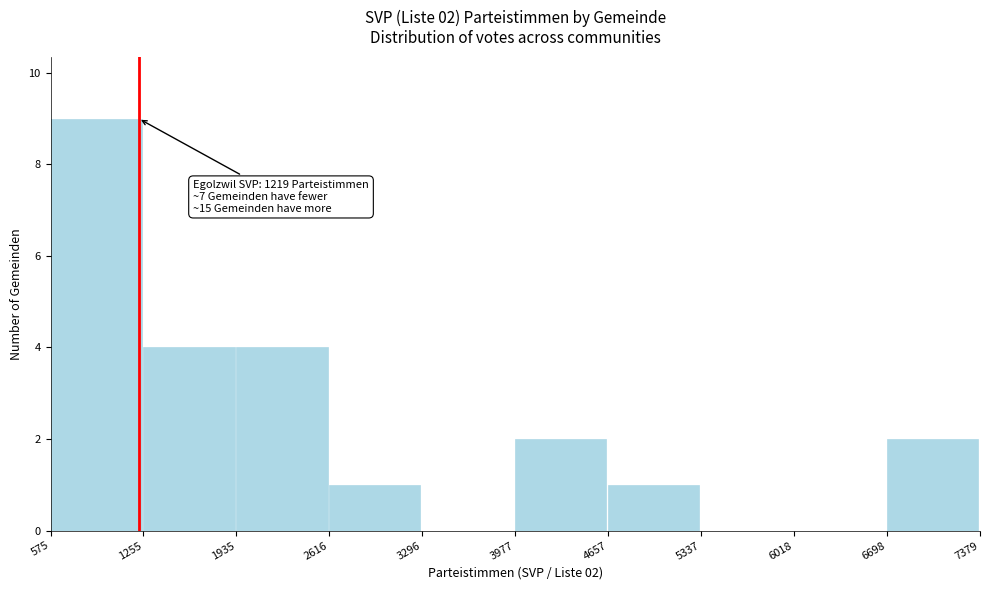

Which range on the x-axis has the tallest bar?

575 to 1255